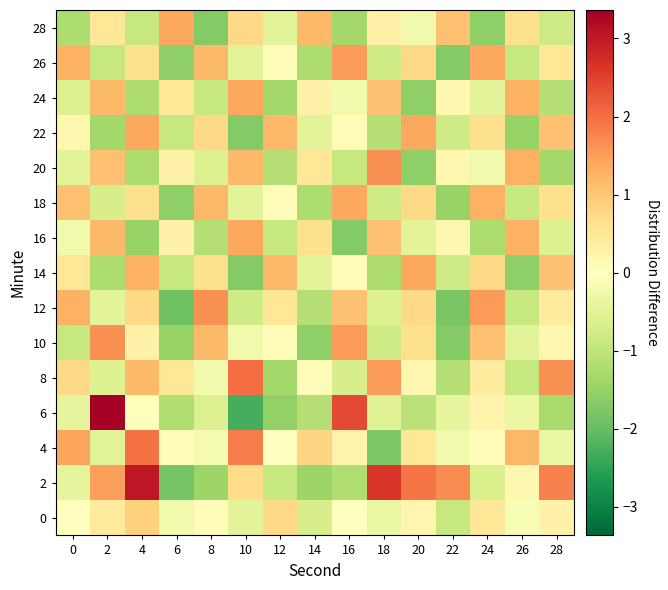

Reading right to left, extract all data points from this chart.

0: 28=0.3	26=-0.1	24=0.5	22=-0.9	20=0.2	18=-0.4	16=-0.0	14=-0.7	12=0.7	10=-0.5	8=0.1	6=-0.3	4=0.9	2=0.4	0=0.0
2: 28=1.8	26=0.2	24=-0.6	22=1.7	20=1.9	18=2.7	16=-1.2	14=-1.4	12=-0.9	10=0.7	8=-1.4	6=-1.8	4=3.0	2=1.5	0=-0.4
4: 28=-0.4	26=1.2	24=0.1	22=-0.3	20=0.5	18=-1.7	16=0.3	14=0.8	12=-0.0	10=1.8	8=-0.2	6=0.1	4=2.0	2=-0.5	0=1.4
6: 28=-1.3	26=-0.4	24=0.3	22=-0.4	20=-1.1	18=-0.5	16=2.4	14=-1.1	12=-1.5	10=-2.3	8=-0.6	6=-1.2	4=-0.0	2=3.4	0=-0.4
8: 28=1.6	26=-0.9	24=0.4	22=-1.1	20=0.2	18=1.5	16=-0.7	14=0.1	12=-1.4	10=2.0	8=-0.3	6=0.5	4=1.2	2=-0.6	0=0.7
10: 28=0.2	26=-0.5	24=1.1	22=-1.7	20=0.6	18=-0.8	16=1.5	14=-1.6	12=0.1	10=-0.3	8=1.2	6=-1.5	4=0.3	2=1.6	0=-0.9
12: 28=0.4	26=-0.9	24=1.5	22=-1.8	20=0.7	18=-0.6	16=1.1	14=-1.1	12=0.5	10=-0.8	8=1.6	6=-1.9	4=0.7	2=-0.5	0=1.3
14: 28=1.1	26=-1.6	24=0.7	22=-0.8	20=1.4	18=-1.3	16=0.1	14=-0.5	12=1.2	10=-1.7	8=0.6	6=-0.9	4=1.3	2=-1.3	0=0.5
16: 28=-0.6	26=1.3	24=-1.3	22=0.2	20=-0.5	18=1.1	16=-1.7	14=0.6	12=-0.9	10=1.4	8=-1.1	6=0.3	4=-1.5	2=1.2	0=-0.3
18: 28=0.6	26=-0.9	24=1.3	22=-1.5	20=0.7	18=-0.8	16=1.4	14=-1.3	12=0.1	10=-0.5	8=1.2	6=-1.6	4=0.6	2=-0.7	0=1.1
20: 28=-1.4	26=1.3	24=-0.3	22=0.2	20=-1.6	18=1.6	16=-0.9	14=0.5	12=-1.1	10=1.2	8=-0.6	6=0.3	4=-1.3	2=1.1	0=-0.5
22: 28=1.1	26=-1.5	24=0.6	22=-0.8	20=1.4	18=-1.1	16=0.1	14=-0.5	12=1.2	10=-1.7	8=0.7	6=-0.9	4=1.4	2=-1.4	0=0.2
24: 28=-1.1	26=1.3	24=-0.5	22=0.2	20=-1.6	18=1.1	16=-0.3	14=0.3	12=-1.4	10=1.4	8=-0.9	6=0.5	4=-1.3	2=1.2	0=-0.6
26: 28=0.5	26=-0.9	24=1.4	22=-1.7	20=0.7	18=-0.8	16=1.5	14=-1.3	12=0.1	10=-0.5	8=1.2	6=-1.6	4=0.6	2=-0.9	0=1.3
28: 28=-0.8	26=0.6	24=-1.6	22=1.1	20=-0.3	18=0.3	16=-1.4	14=1.2	12=-0.5	10=0.7	8=-1.7	6=1.4	4=-0.9	2=0.5	0=-1.3